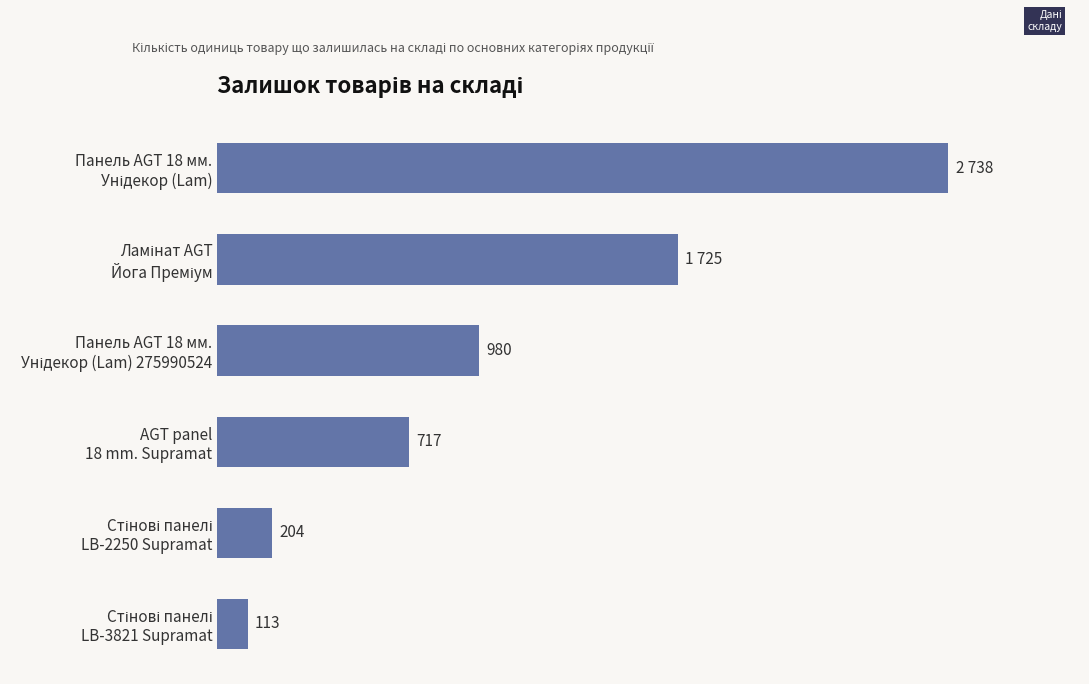

Does the chart contain stacked bars?

No